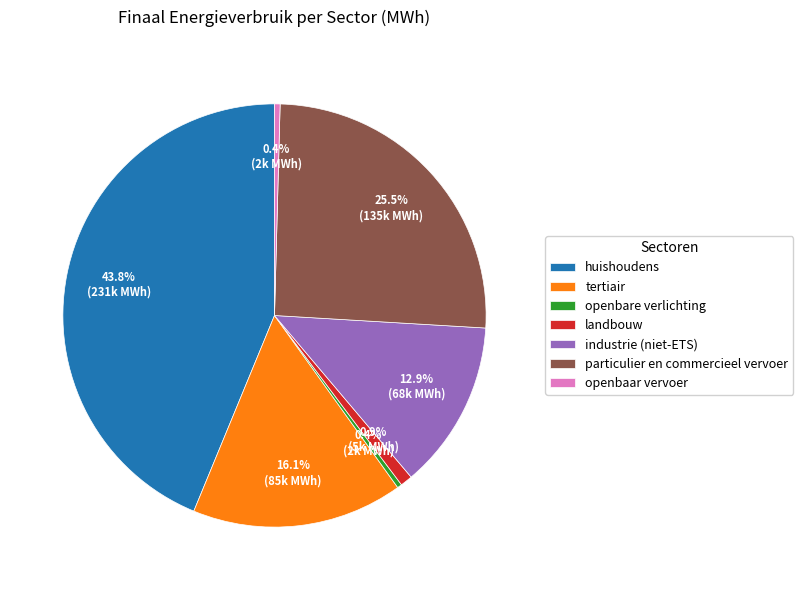

What percentage do openbaar vervoer and huishoudens together represent?

44.2%